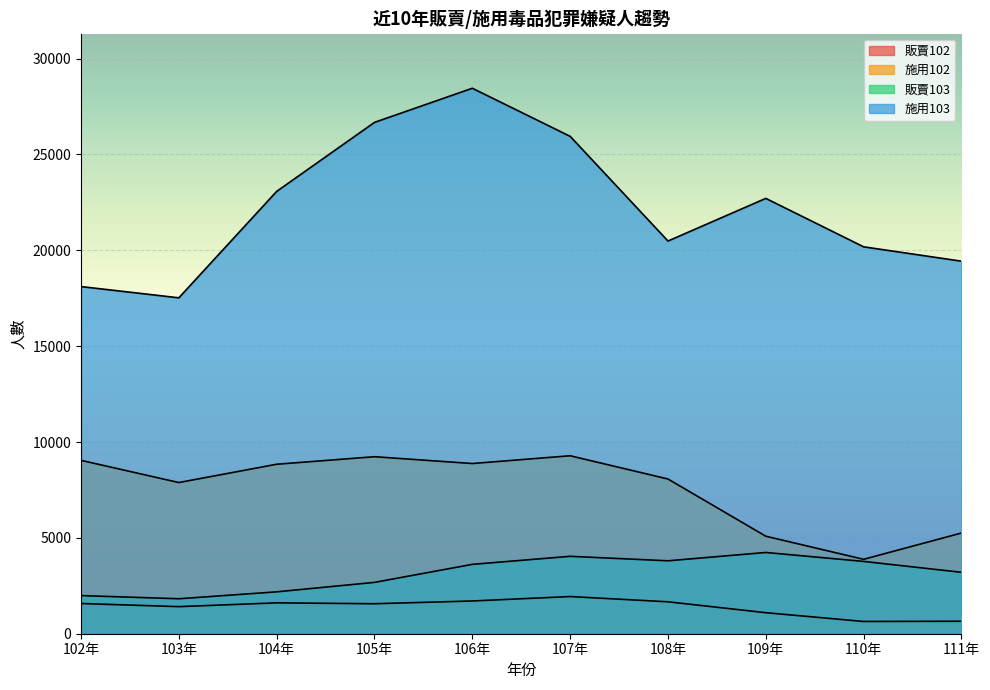

How many values in the 施用103 series are below 22710?

5